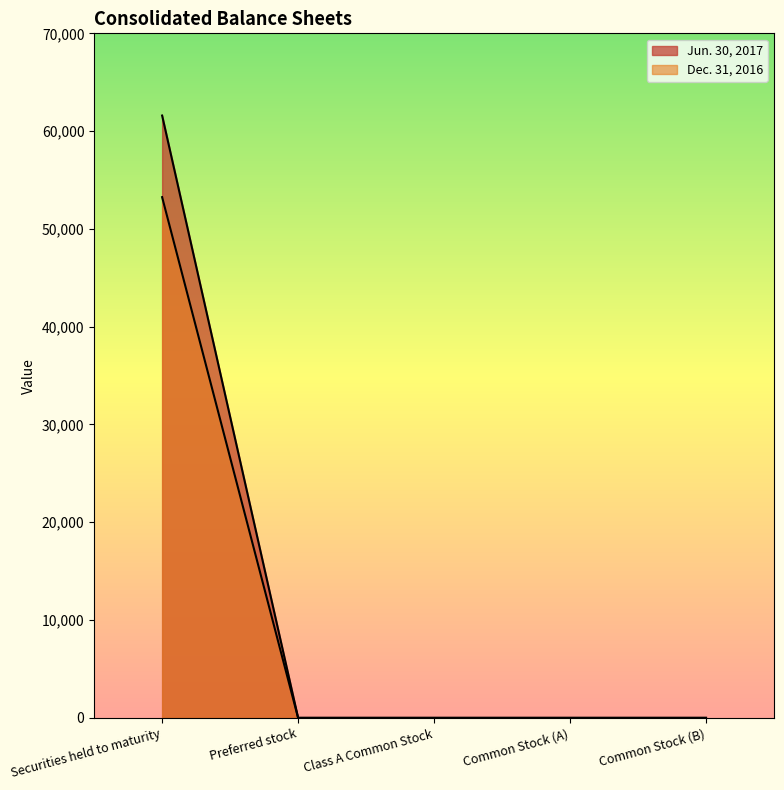

Is it true that Jun. 30, 2017 equals 21682 at Preferred stock?

False